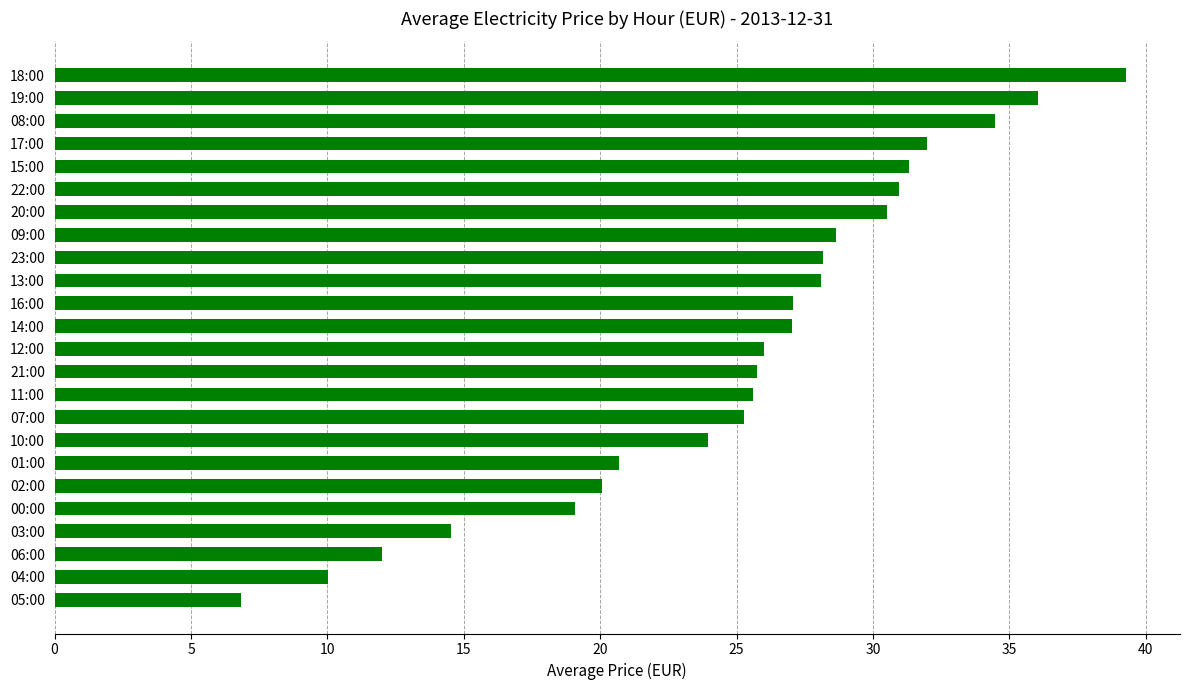

At which label is the value closest to 23?

10:00